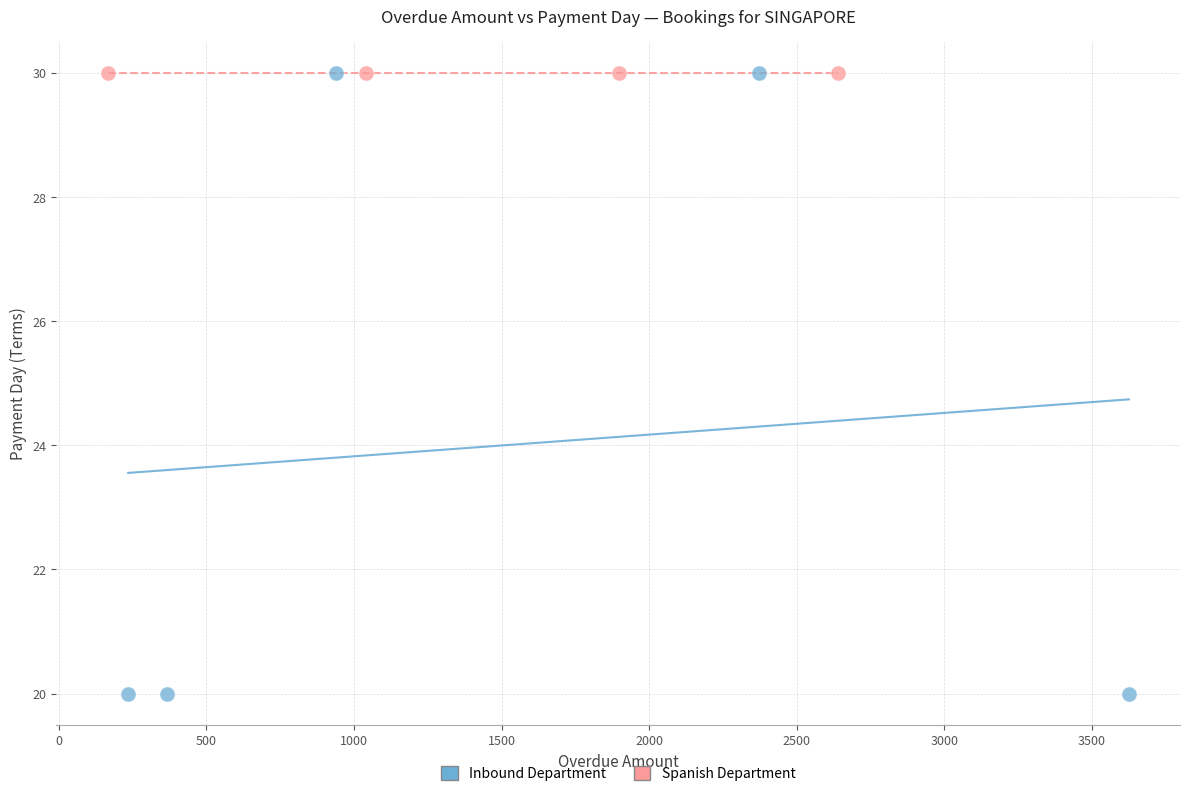

Which series reaches the minimum Y coordinate?

Inbound Department